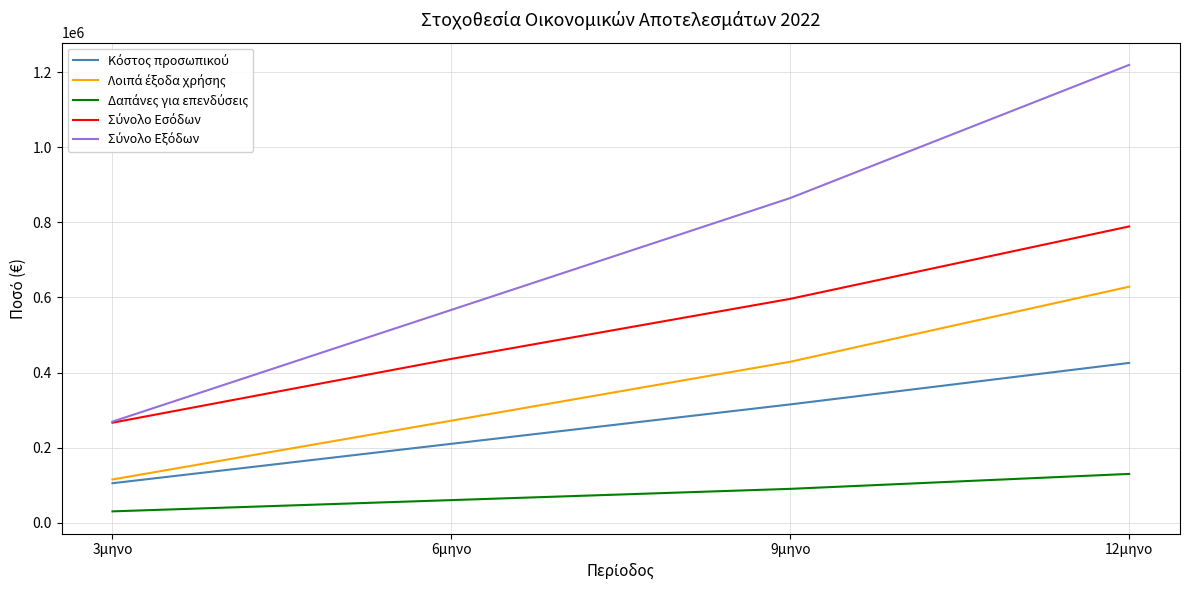

What is the smallest value displayed?

30000.0